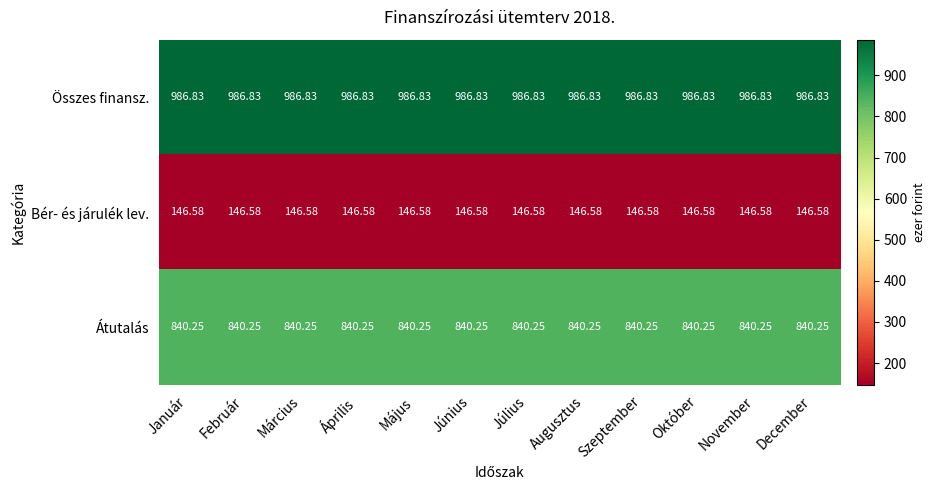

At Június, list the series in order from largest to smallest.

Összes finansz., Átutalás, Bér- és járulék lev.